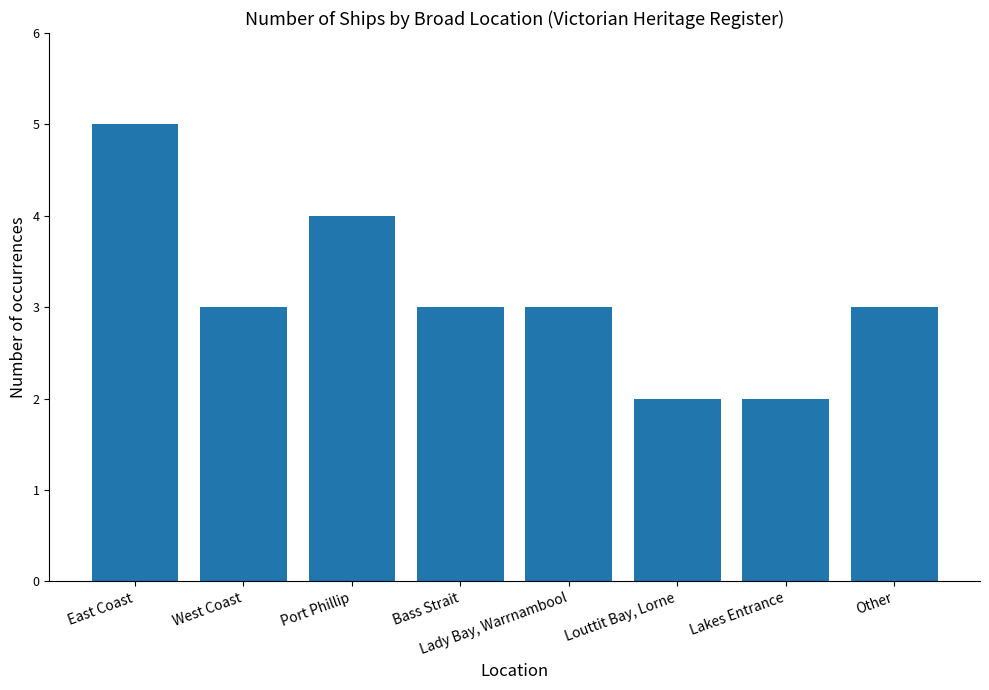

What is the smallest value displayed?

2